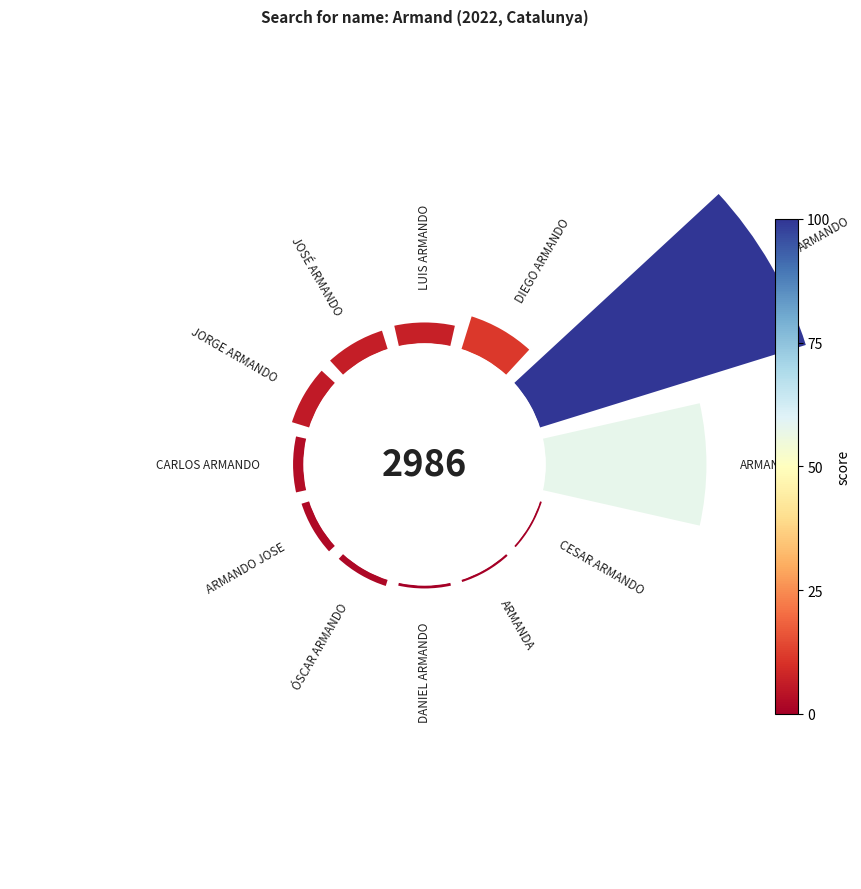

Does 1 represent more than half of the total?

No